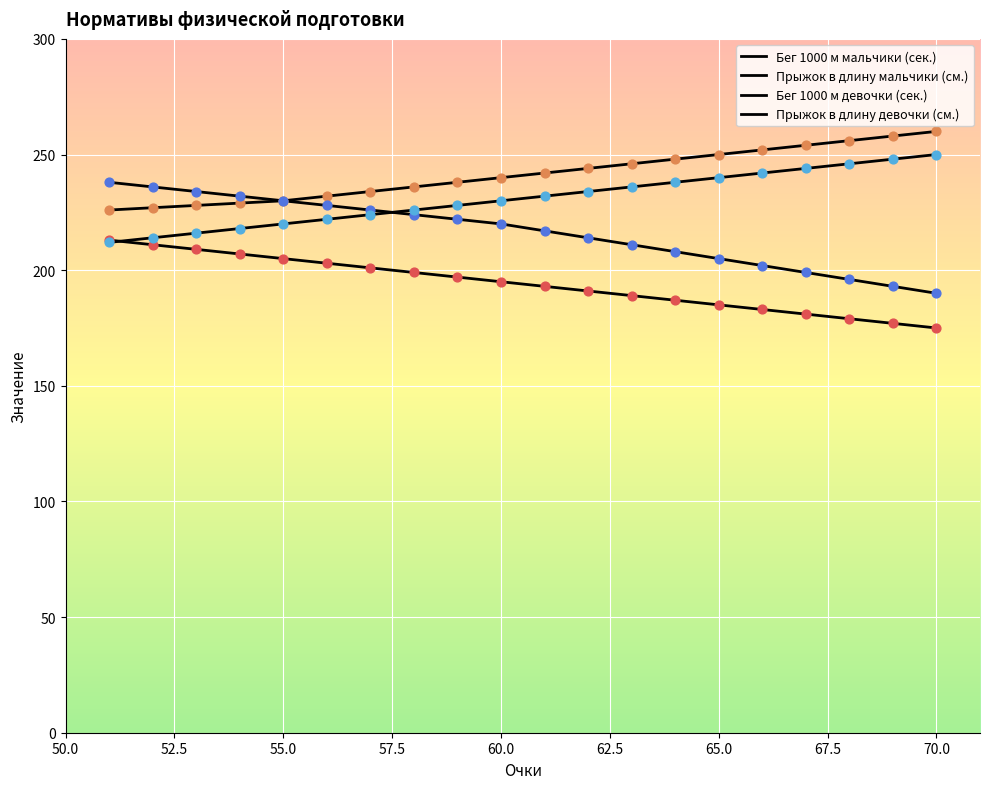

Is the value of Бег 1000 м мальчики (сек.) at 19 greater than the value of Прыжок в длину девочки (см.) at 17?

No